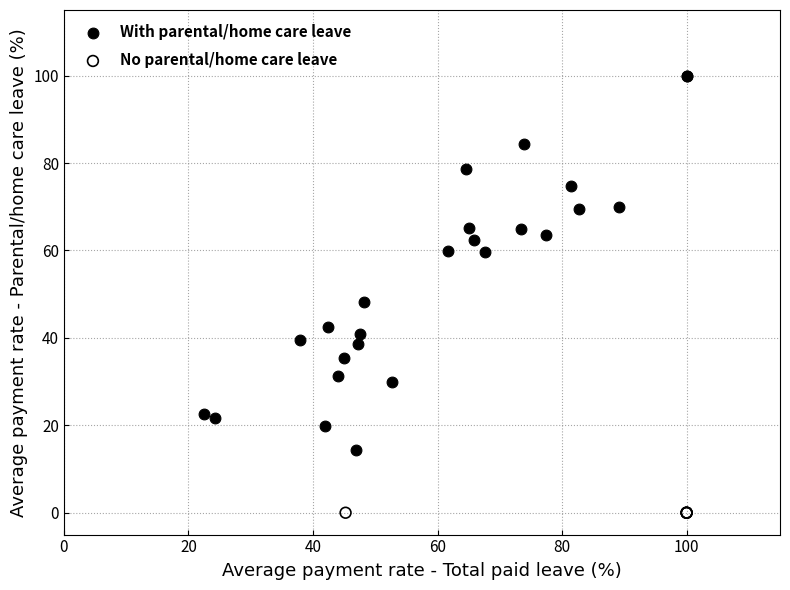

Which series contains the highest Y value?

With parental/home care leave